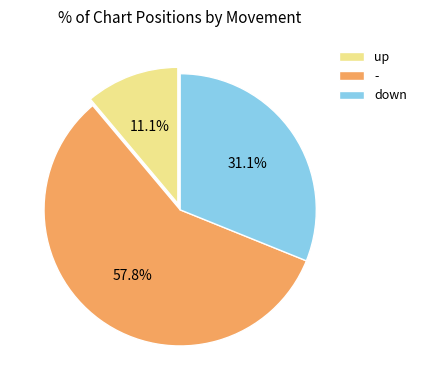

To the nearest percent, what is the combined percentage of - and up?

69%